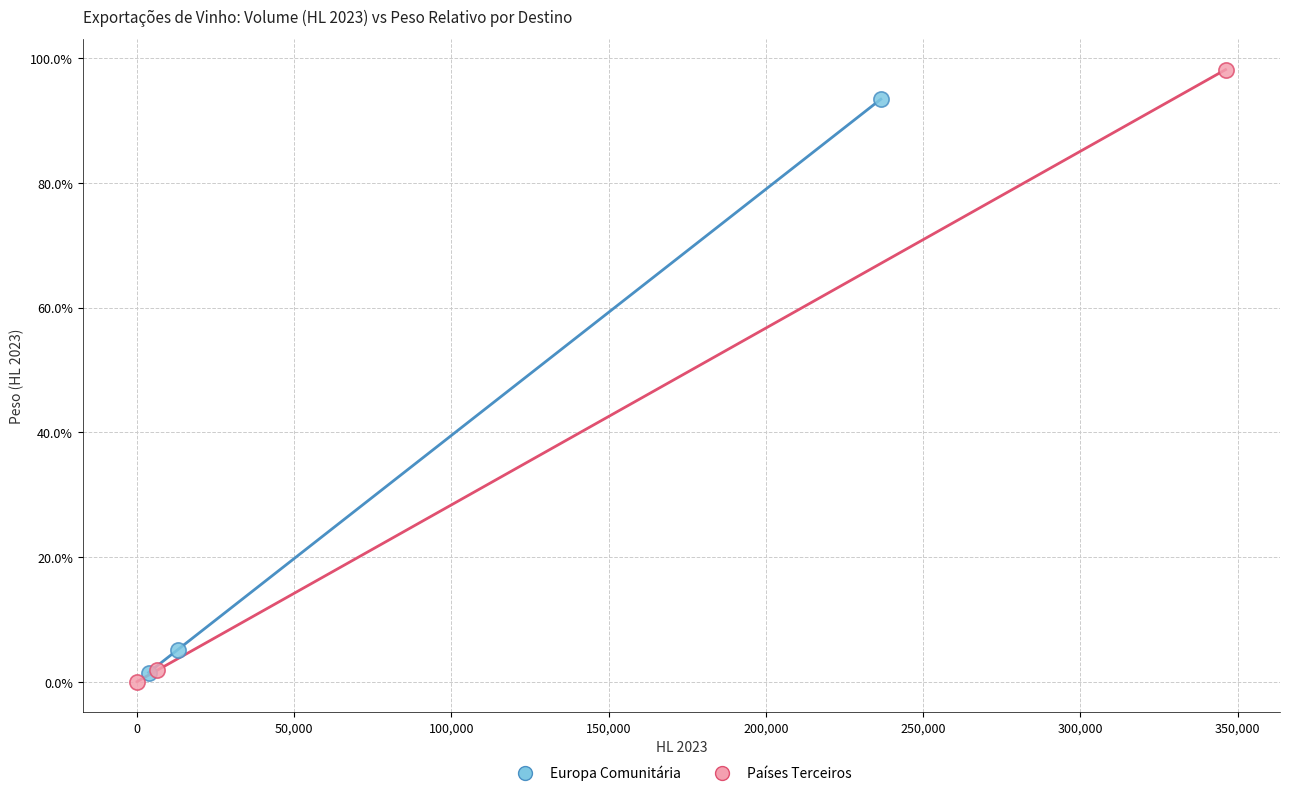

Which series reaches the maximum Y coordinate?

Países Terceiros